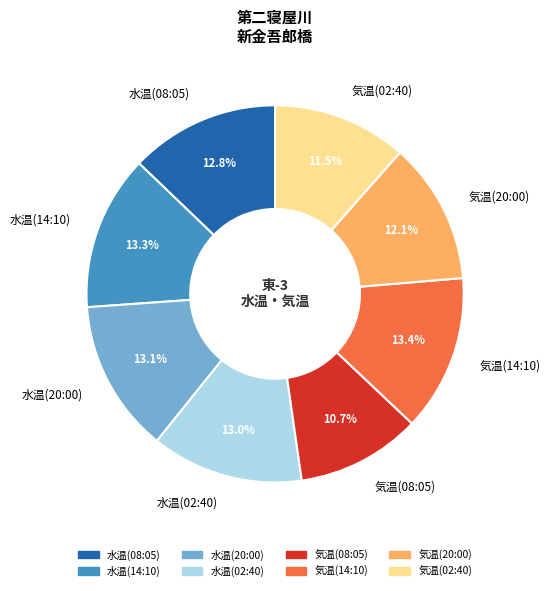

Approximately how many times larger is the value at 水温(20:00) compared to 水温(14:10)?

1.0